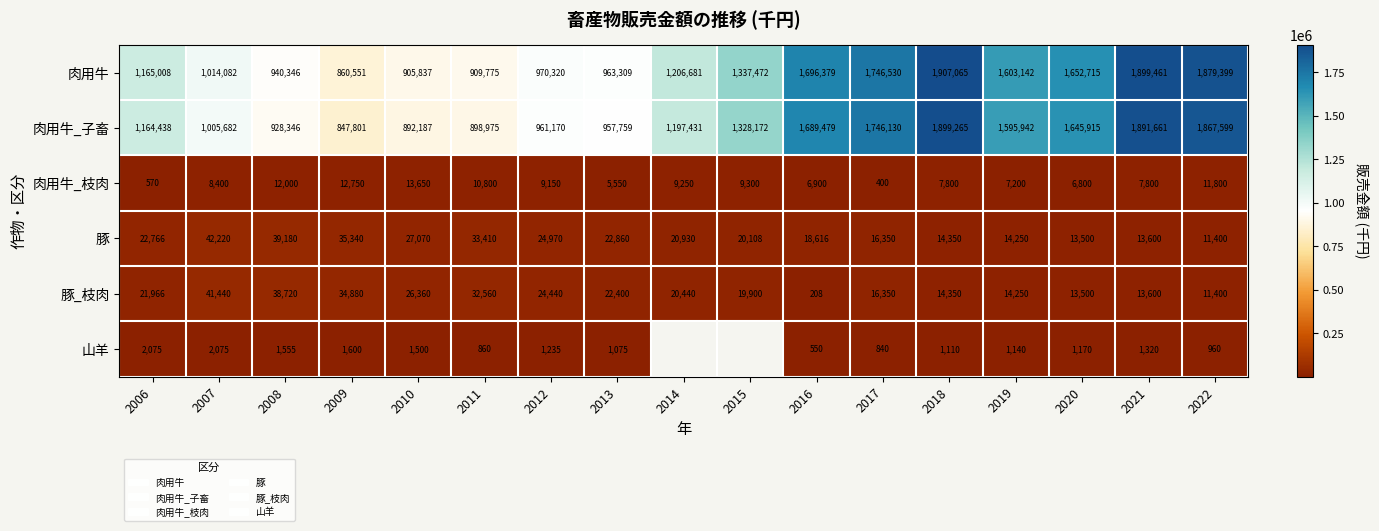

What is the difference between the maximum and second lowest values in the 肉用牛 series?

1001228